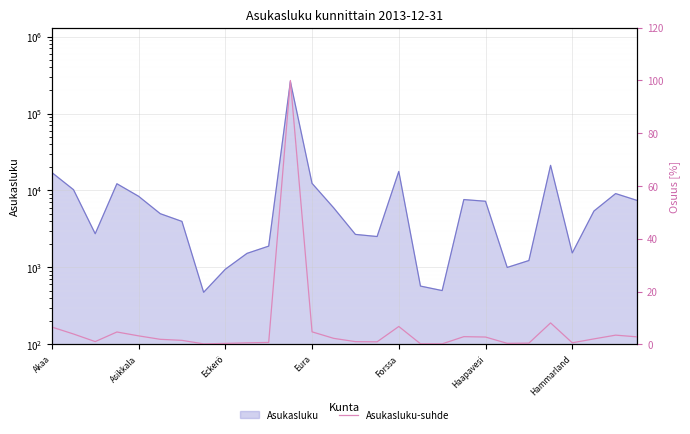

The chart shows a value of 1.6 at Eckerö. True or false?

False